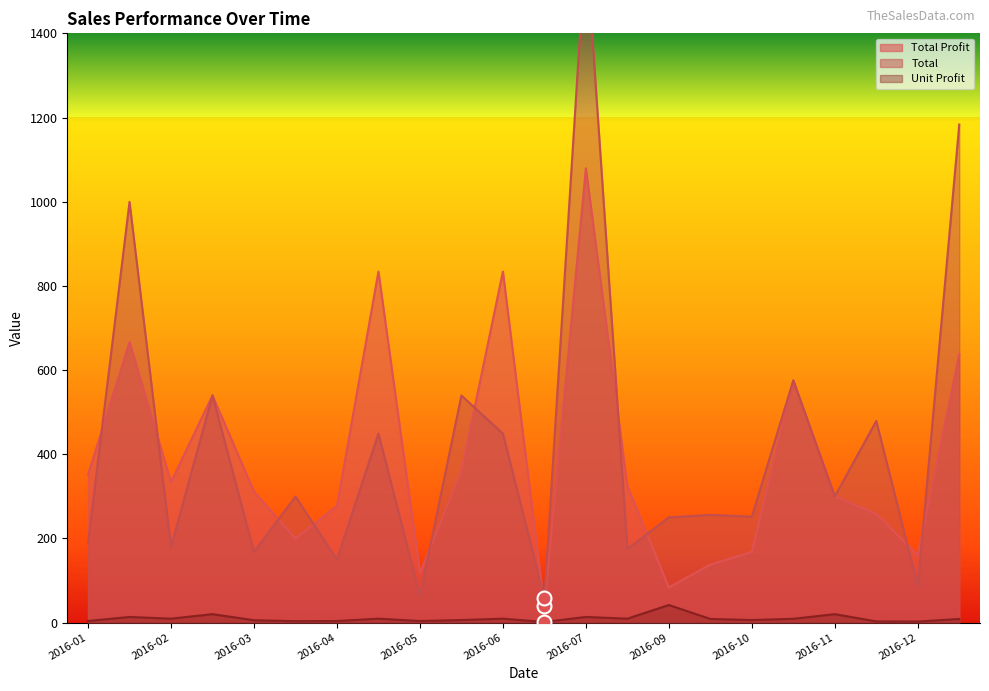

Reading left to right, list all the values displayed in this chart.

Total Profit: 351.1	666.3	333.6	539.7	311.0	199.6	277.2	834.0	118.3	359.6	834.0	38.5	1079.5	324.4	83.3	137.8	167.8	575.4	299.9	257.9	160.5	637.1
Total: 189.1	999.5	179.6	539.7	167.4	299.4	149.2	449.1	63.7	539.4	449.1	57.7	1619.2	174.7	250.0	255.8	251.7	575.4	299.9	479.0	86.4	1183.3
Unit Profit: 3.7	13.3	9.3	20.0	5.5	3.3	3.7	9.3	3.7	6.0	9.3	1.3	13.3	9.3	41.7	8.6	6.0	9.0	20.0	2.7	2.4	8.6